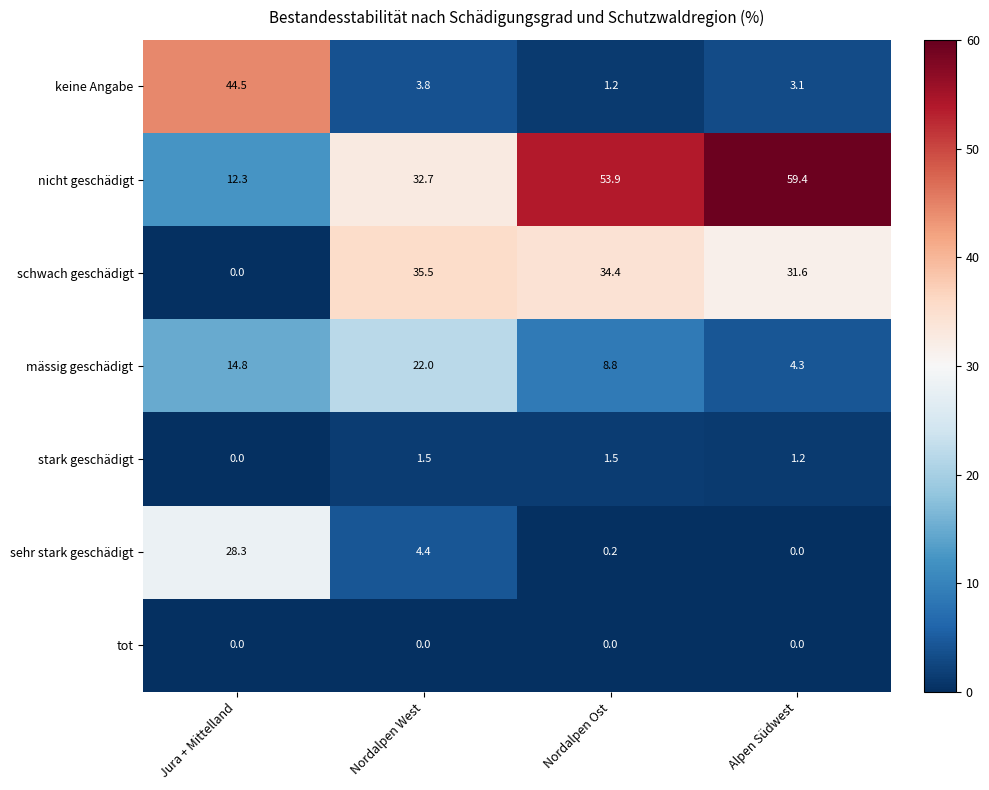

Read the nicht geschädigt value at Jura + Mittelland.

12.3